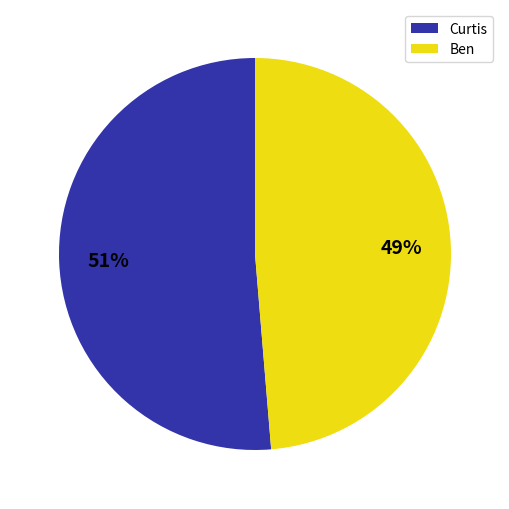

True or false: Ben accounts for 49% of the total.

True